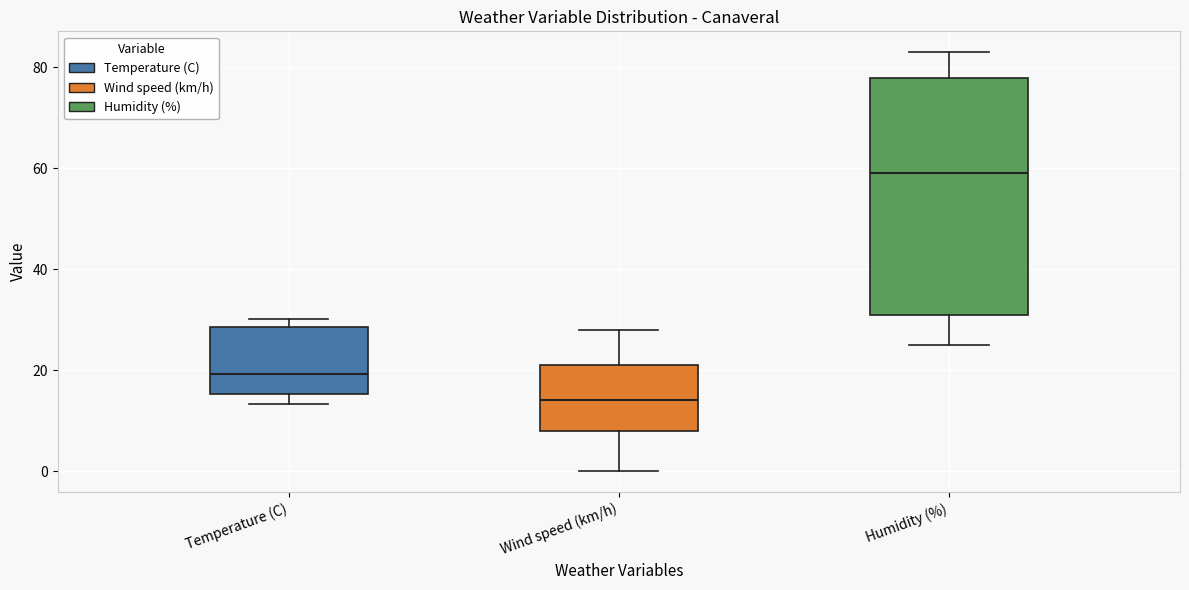

Reading left to right, transcribe this box plot: for each box, give where its median line is, the range the box spans, and where its two whiskers end, as read against the y-axis. The values are not printed on the chart, so give them approximately, as read against the axis.

Temperature (C): median 20, box 16 to 28, whiskers 14 to 30
Wind speed (km/h): median 14, box 8 to 22, whiskers 0 to 28
Humidity (%): median 60, box 32 to 78, whiskers 26 to 84